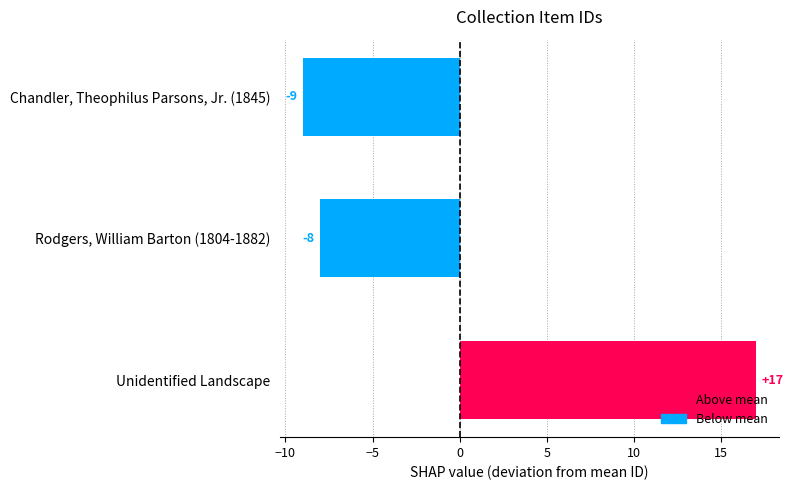

What is the label of the 1st bar from the bottom?

Unidentified Landscape